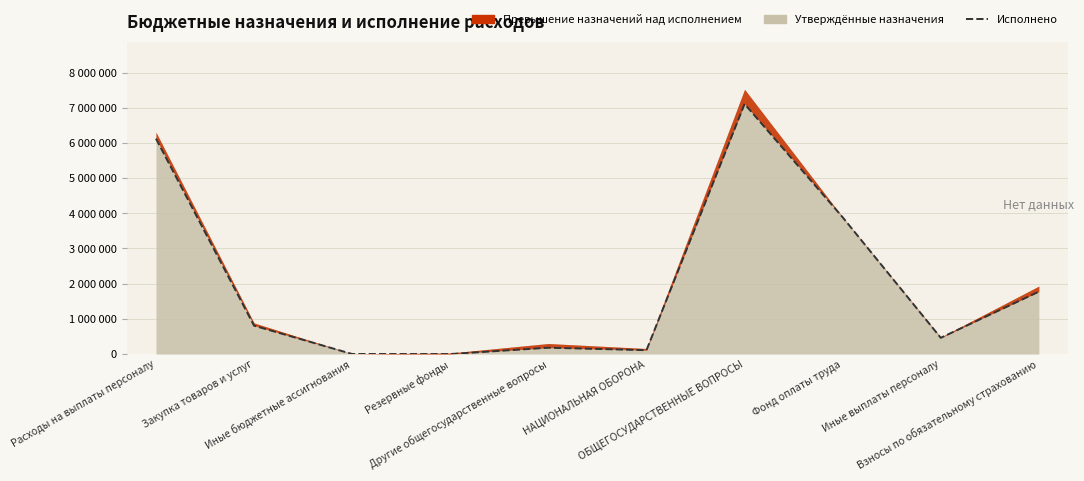

At which category does the chart reach its peak across all series?

ОБЩЕГОСУДАРСТВЕННЫЕ ВОПРОСЫ